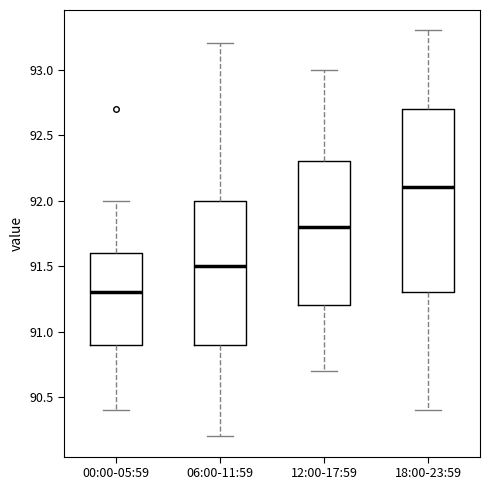

Comparing the boxes themselves (not the whiskers), which one is the tallest?

18:00-23:59